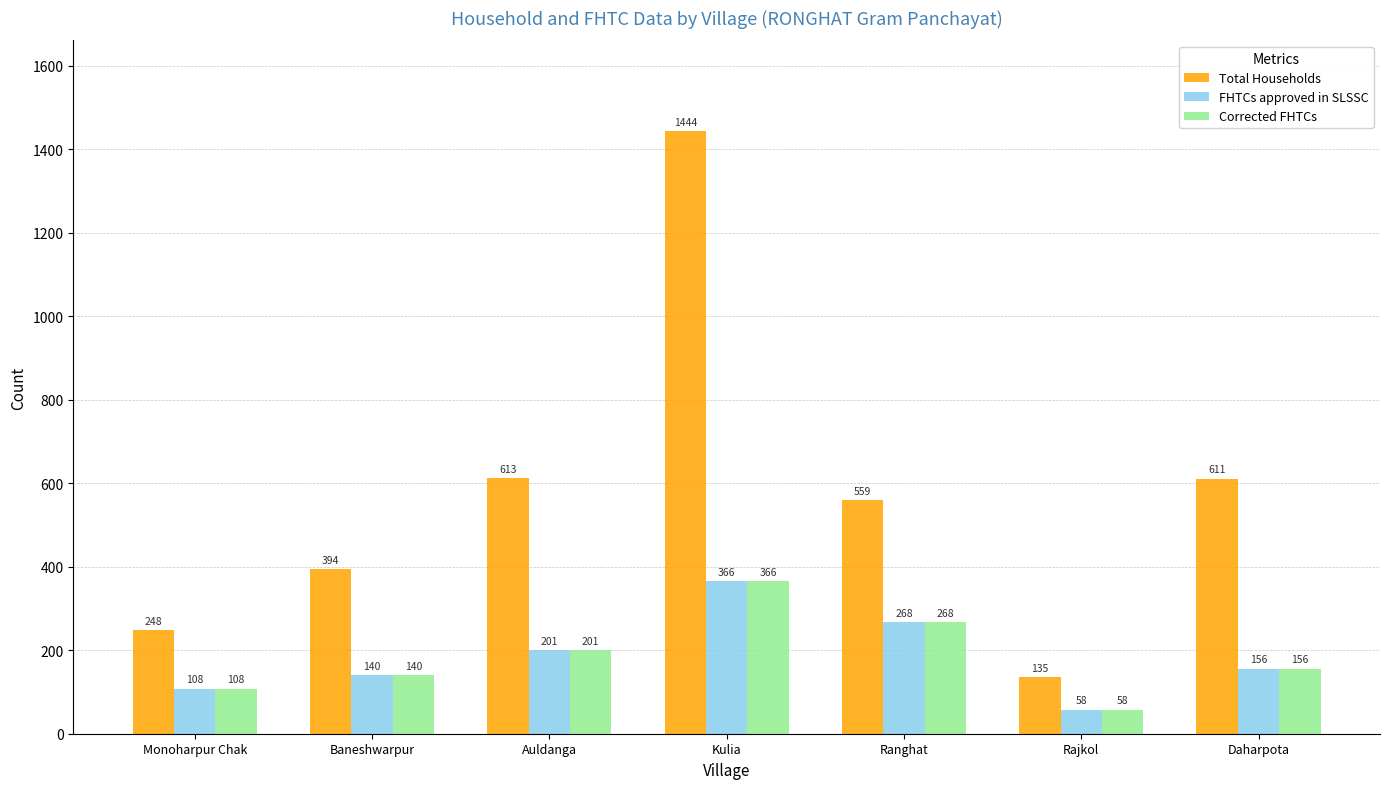

What is the difference between the maximum and minimum values in the Corrected FHTCs series?

308